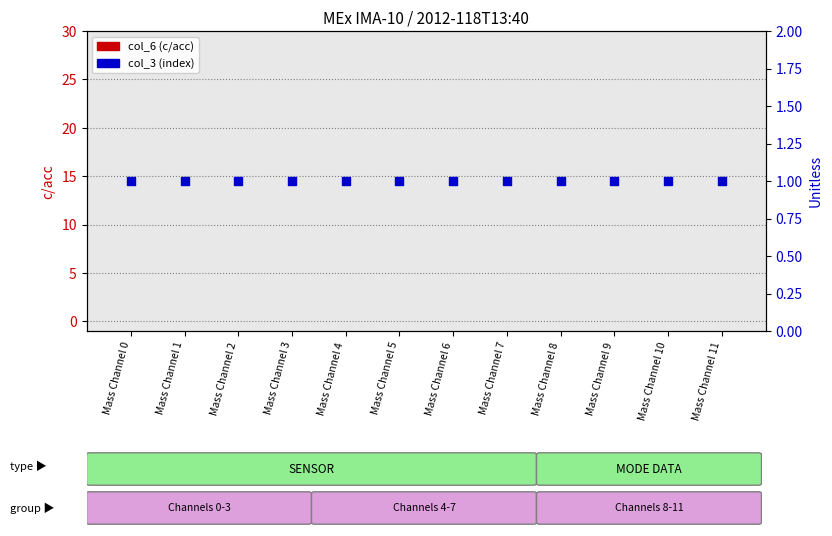

At which category is the sum across all series the highest?

Mass Channel 0